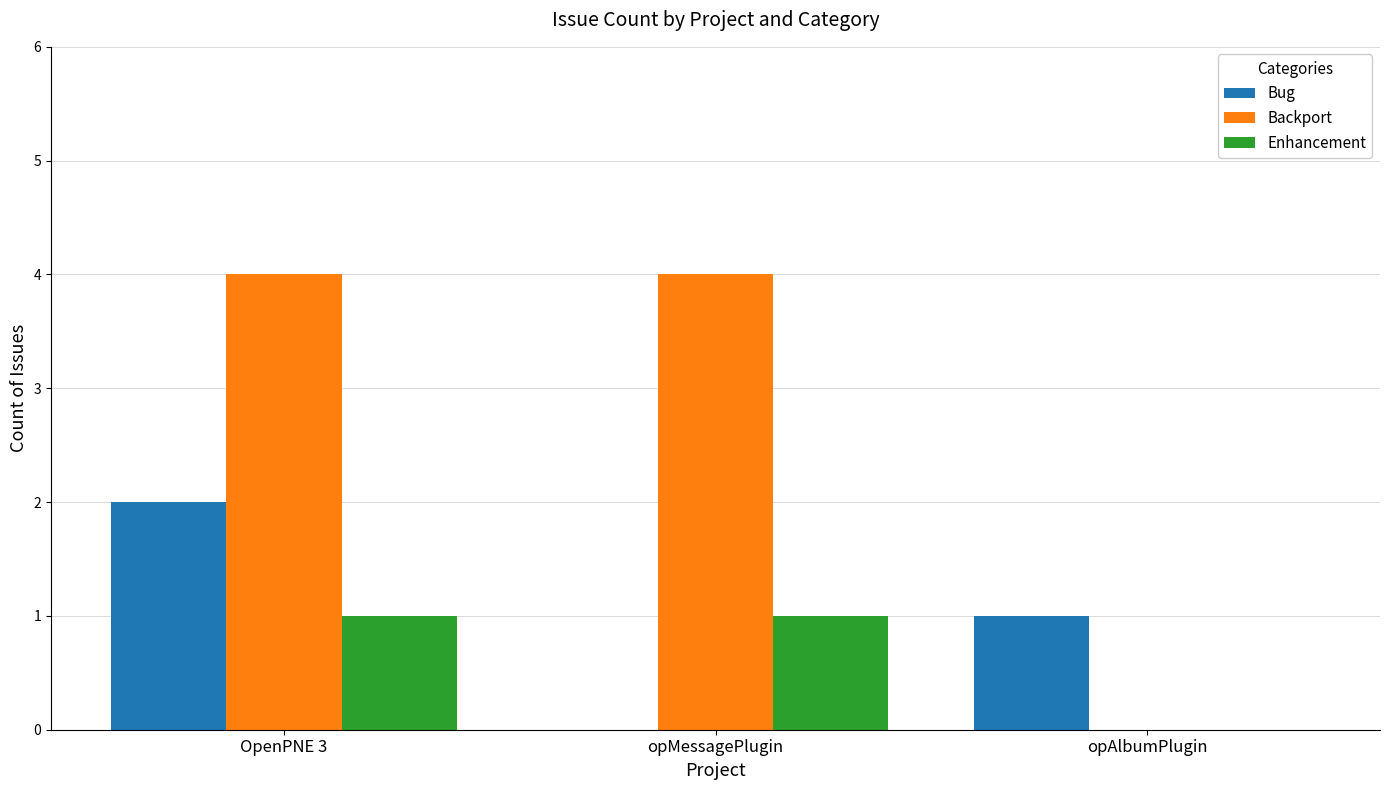

How many groups of bars are there?

3